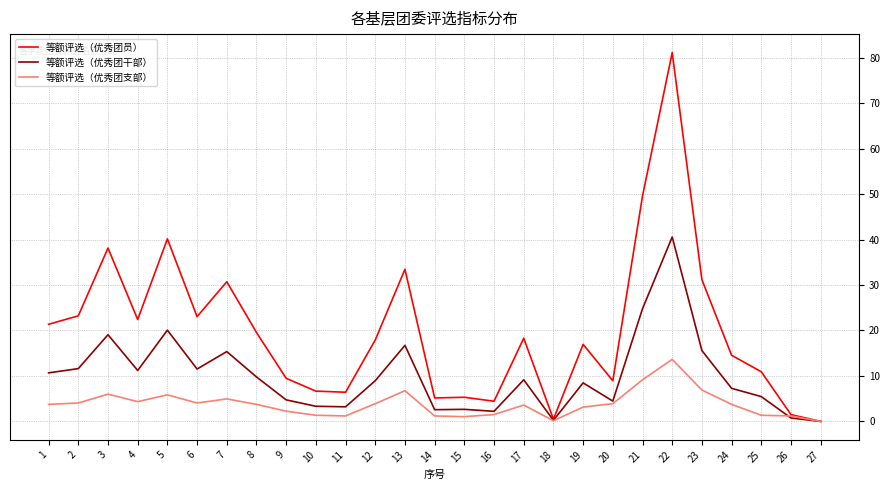

The value of 等额评选（优秀团员） at 24 is 3.2. True or false?

False